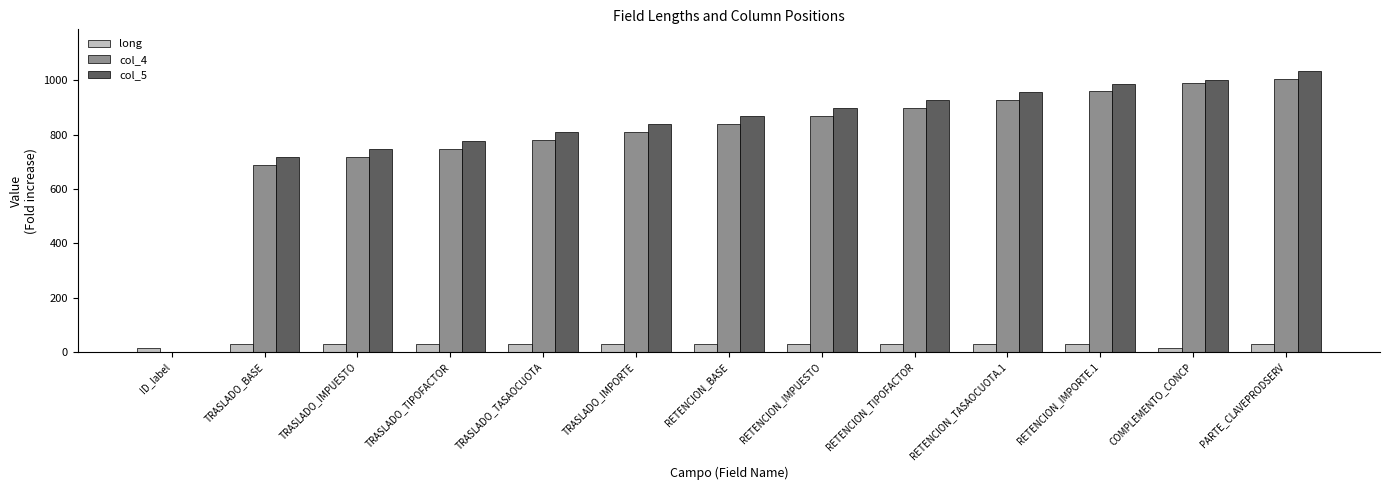

Which category has the highest value in the col_4 series?

PARTE_CLAVEPRODSERV